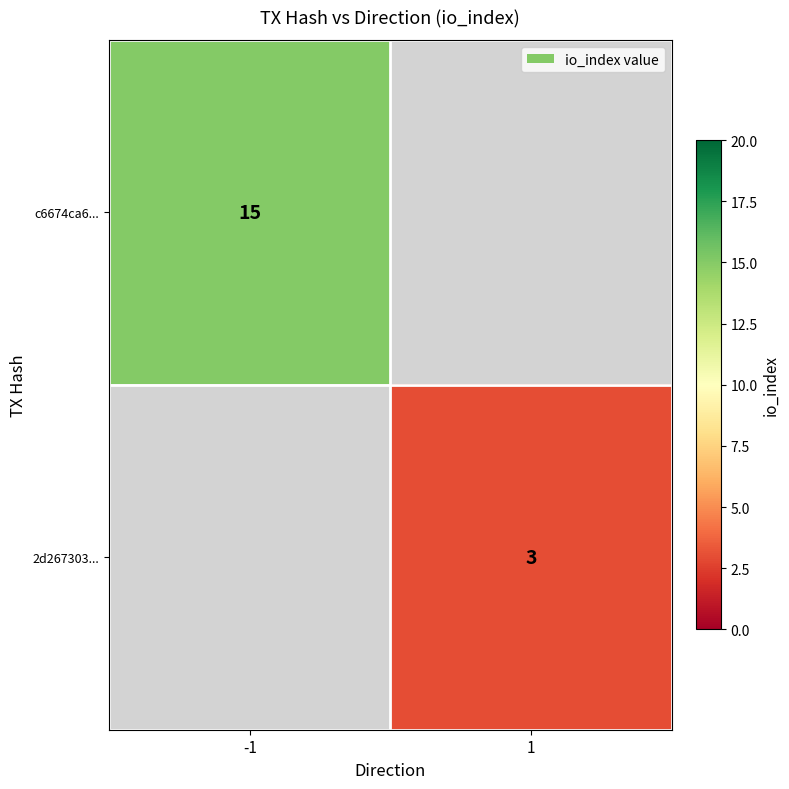

The c6674ca6... series shows 15 at -1. True or false?

True